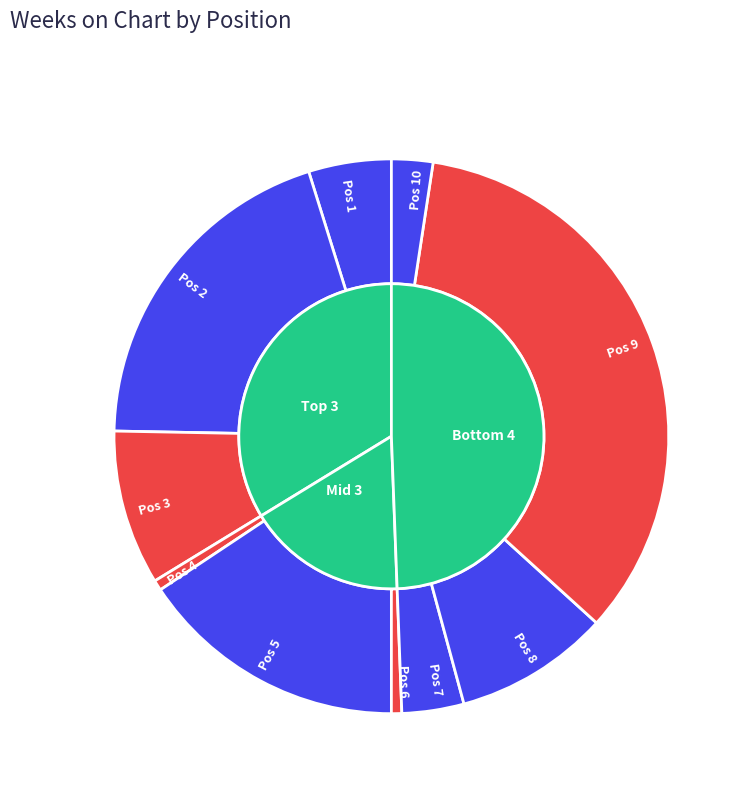

To the nearest percent, what is the average slice percentage?

10%